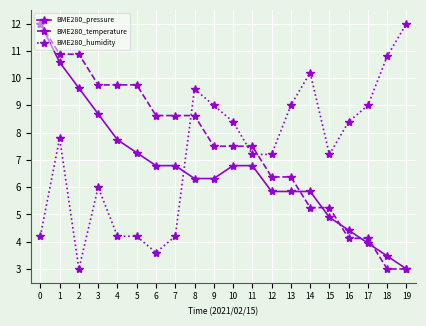

How many lines are shown in the chart?

3